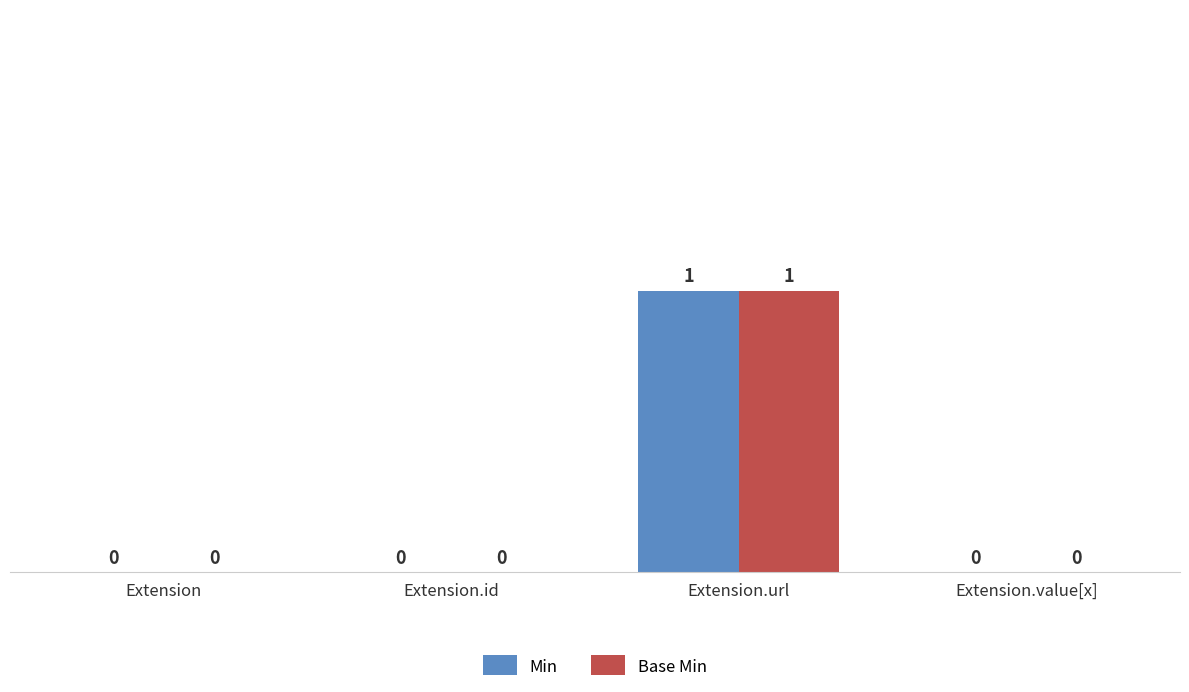

Count the number of data series in this chart.

2